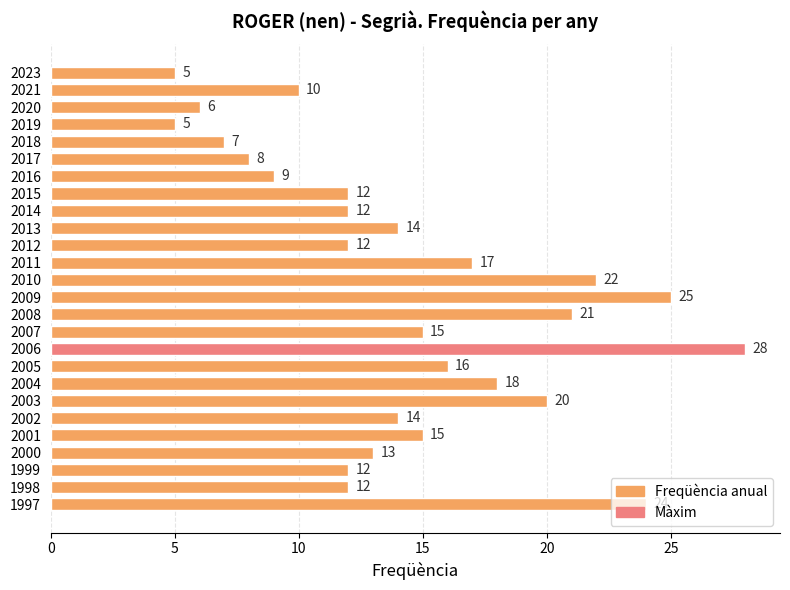

The chart shows a value of 17 at 2011. True or false?

True